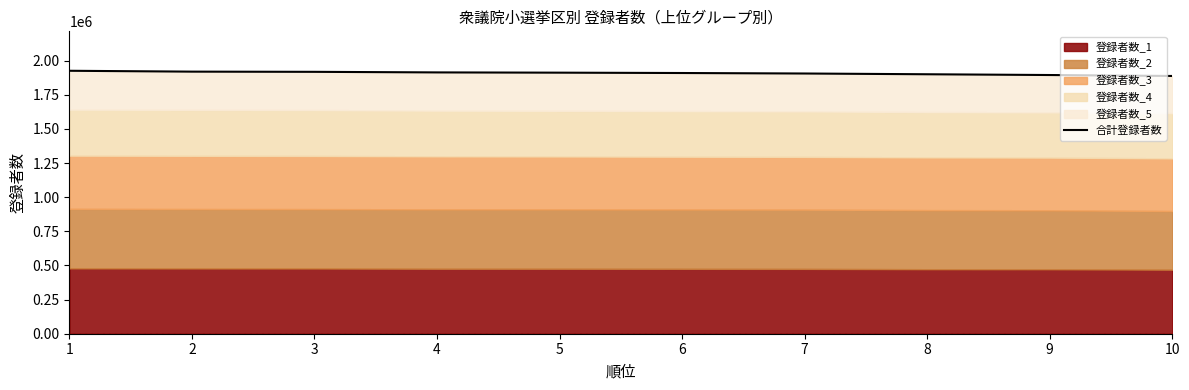

True or false: the data shows 1909894 at 6.

True